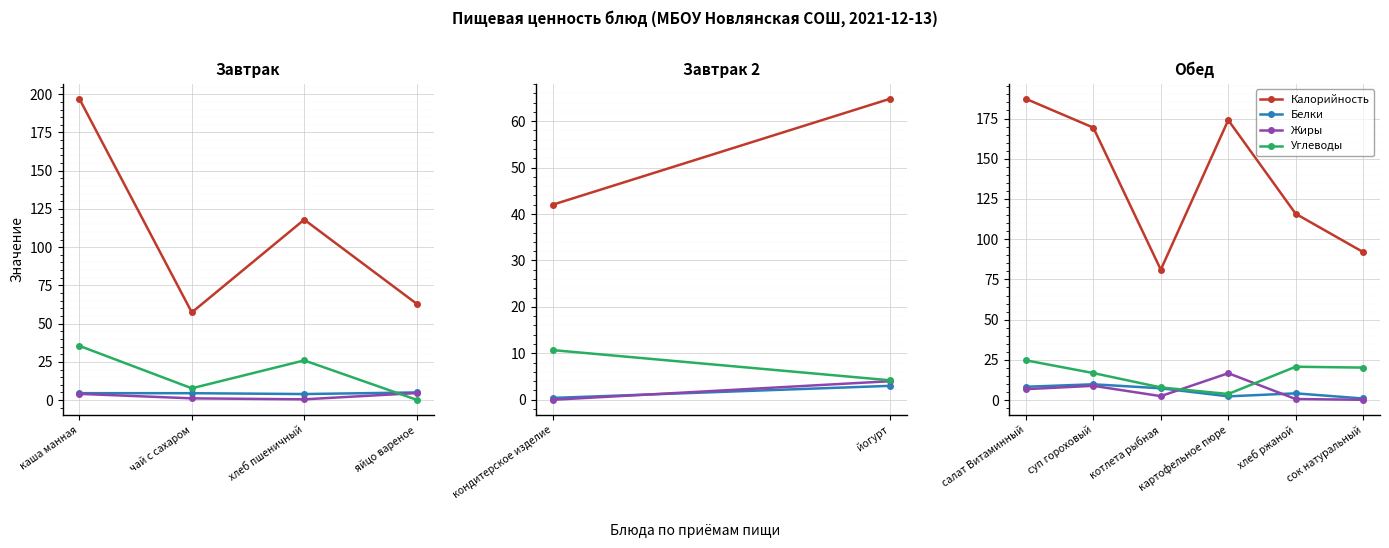

The value of Жиры at хлеб ржаной is 0.7. True or false?

True